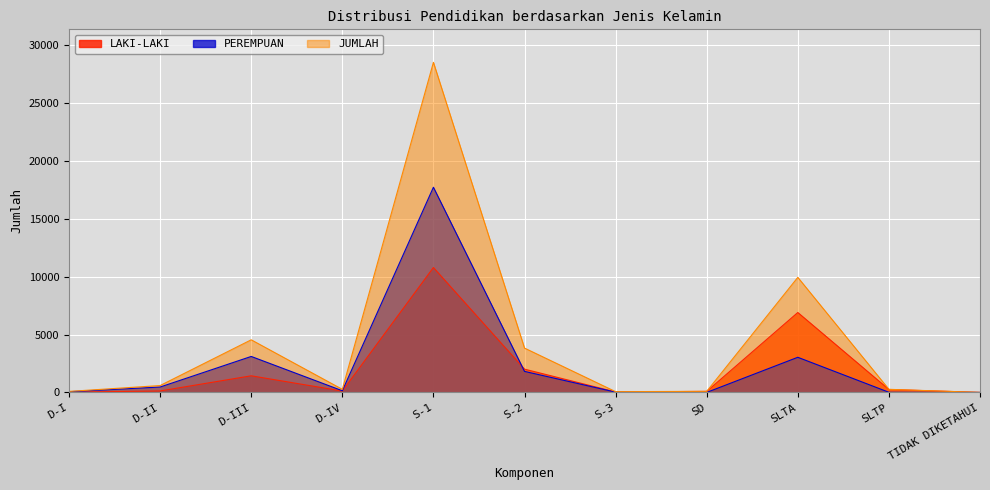

Reading right to left, extract all data points from this chart.

LAKI-LAKI: TIDAK DIKETAHUI=1	SLTP=255	SLTA=6905	SD=92	S-3=41	S-2=2013	S-1=10790	D-IV=121	D-III=1437	D-II=128	D-I=25
PEREMPUAN: TIDAK DIKETAHUI=0	SLTP=14	SLTA=3036	SD=2	S-3=26	S-2=1818	S-1=17725	D-IV=147	D-III=3109	D-II=467	D-I=63
JUMLAH: TIDAK DIKETAHUI=1	SLTP=269	SLTA=9941	SD=94	S-3=67	S-2=3831	S-1=28515	D-IV=268	D-III=4546	D-II=595	D-I=88